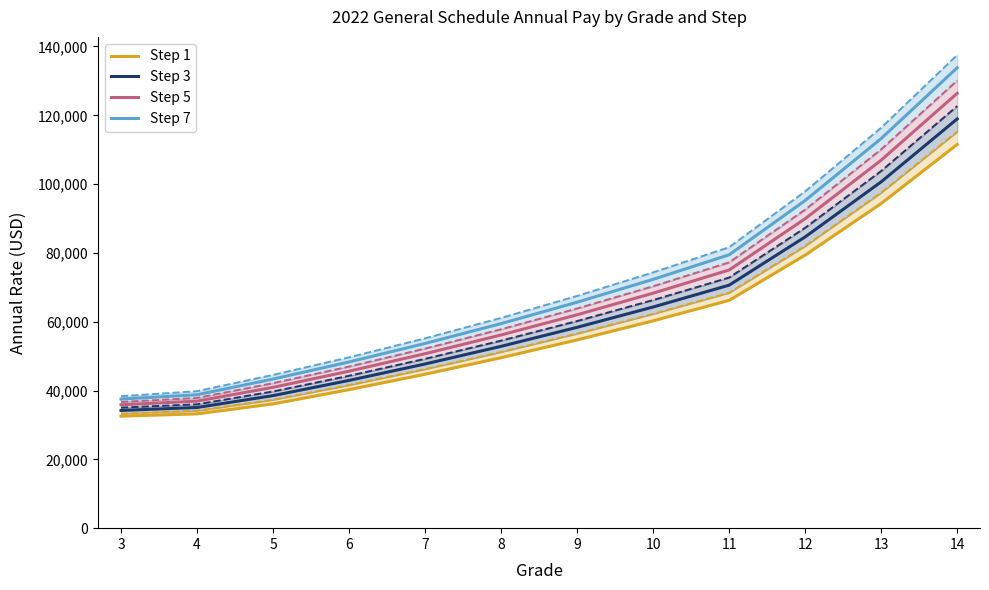

What is the difference between the Step 1 values at 6 and 10?

20004